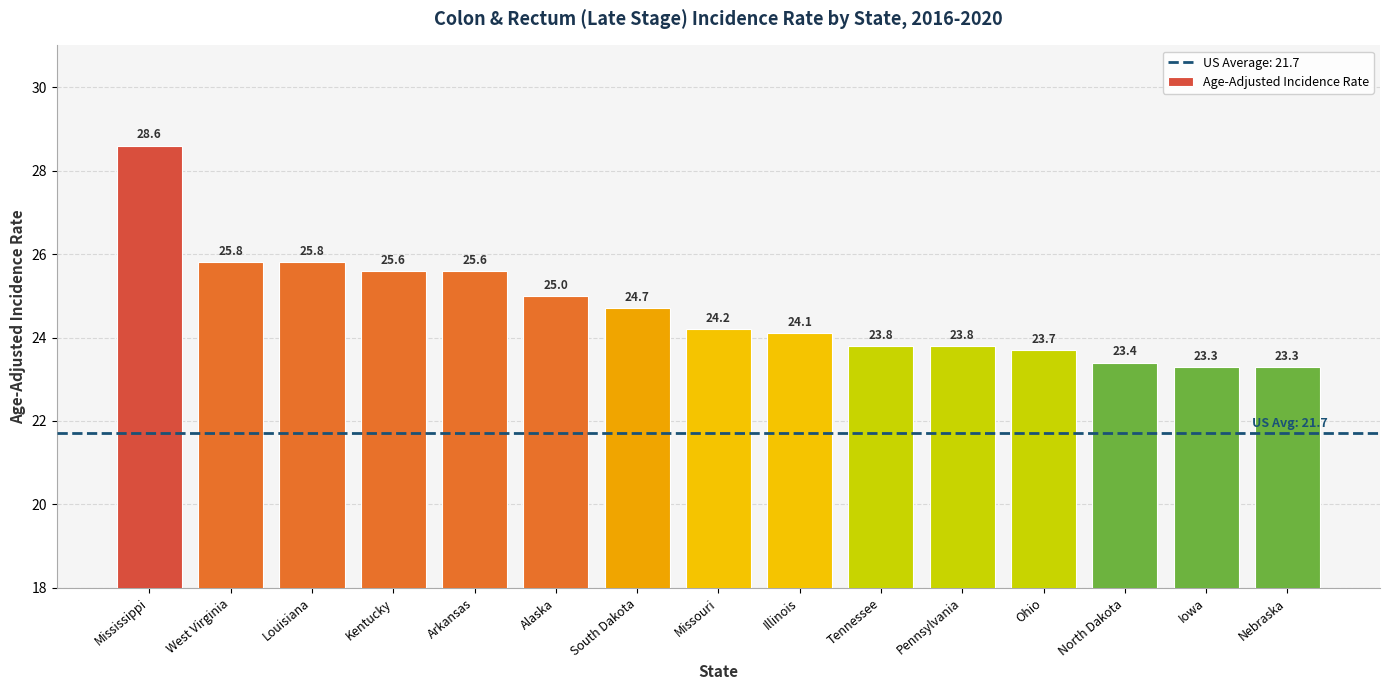

What is the sum of the values at Tennessee and Kentucky?

49.4